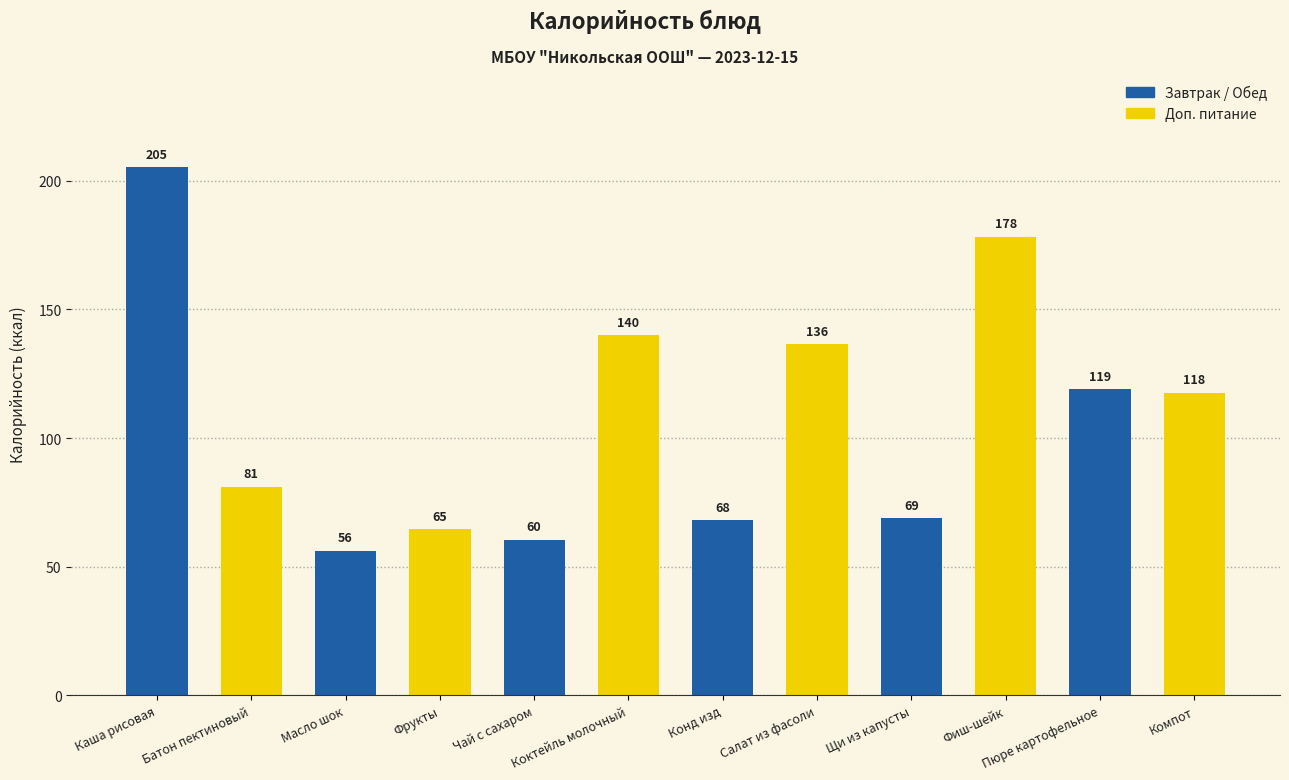

What is the smallest value displayed?

56.3